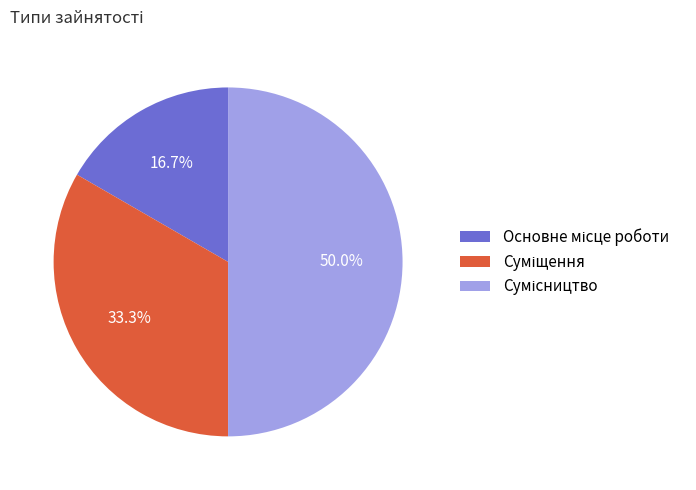

How many slices are in this pie chart?

3